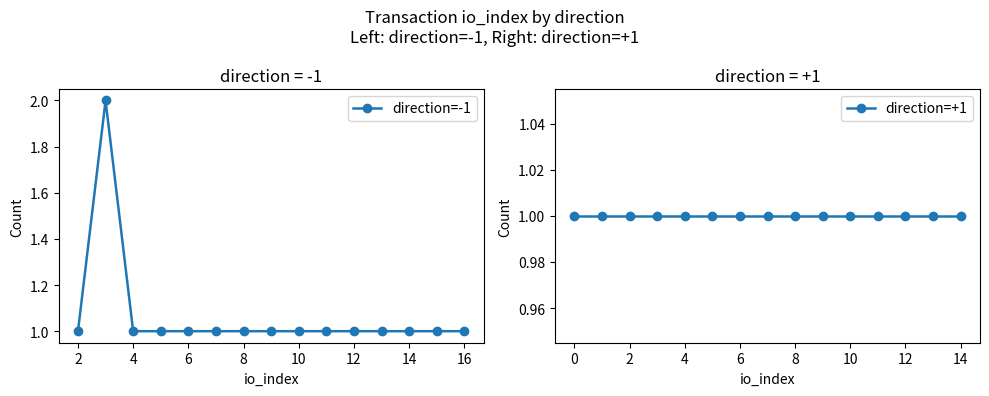

Reading right to left, what are all the values shown in this chart?

direction=-1: 1	1	1	1	1	1	1	1	1	1	1	1	1	2	1
direction=+1: 1	1	1	1	1	1	1	1	1	1	1	1	1	1	1